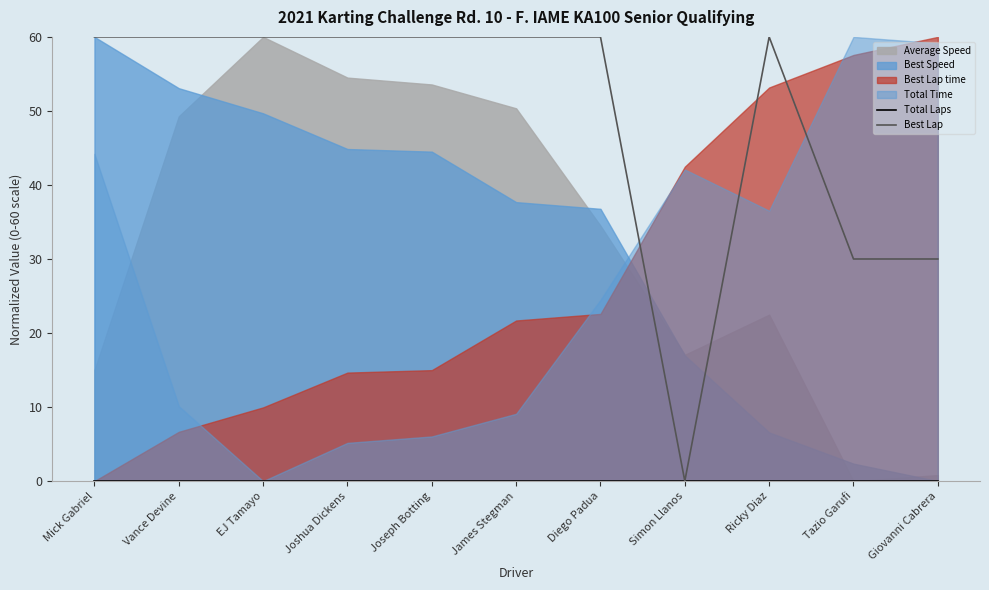

What value does the Best Lap series have at EJ Tamayo?

60